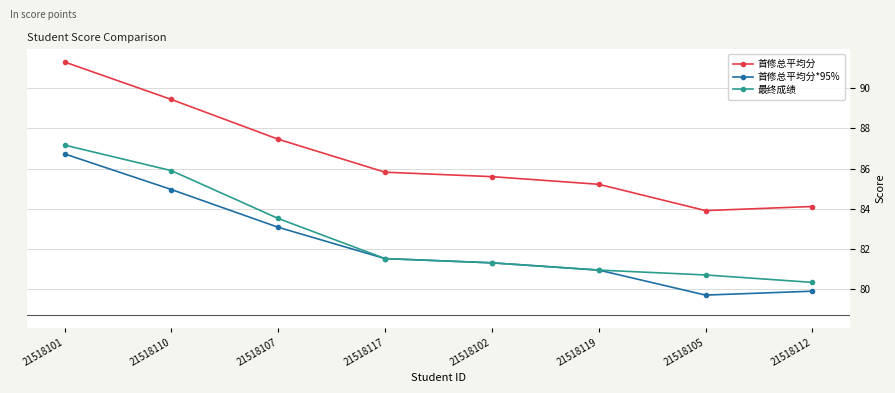

The value of 首修总平均分*95% at 21518119 is 81.0. True or false?

True